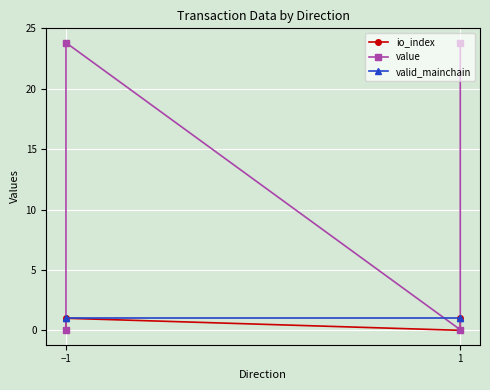

What is the difference between the second highest and second lowest values in the value series?

23.8